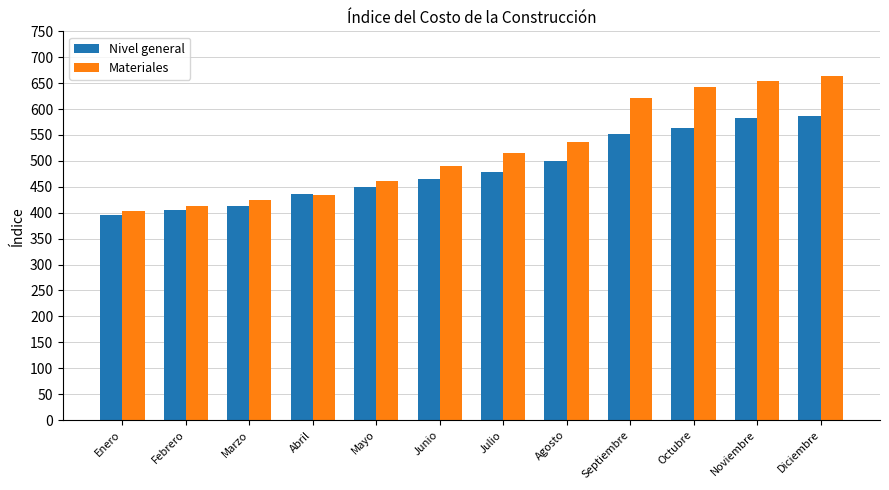

At Junio, list the series in order from smallest to largest.

Nivel general, Materiales